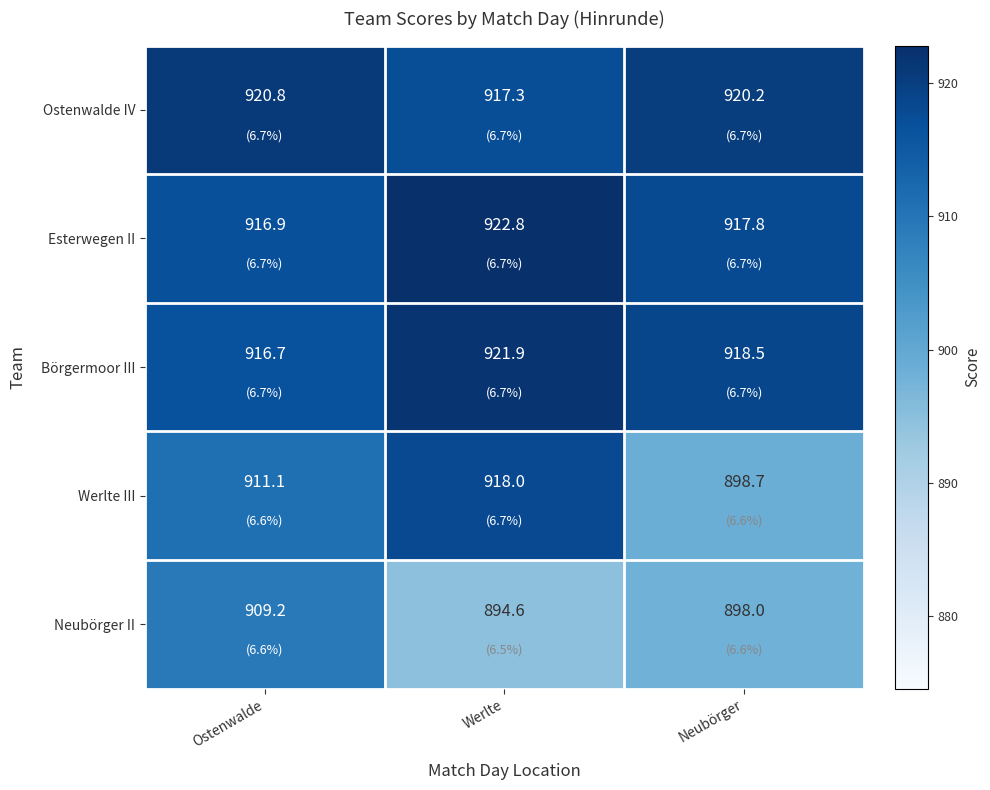

At Neubörger, list the series in order from smallest to largest.

Neubörger II, Werlte III, Esterwegen II, Börgermoor III, Ostenwalde IV